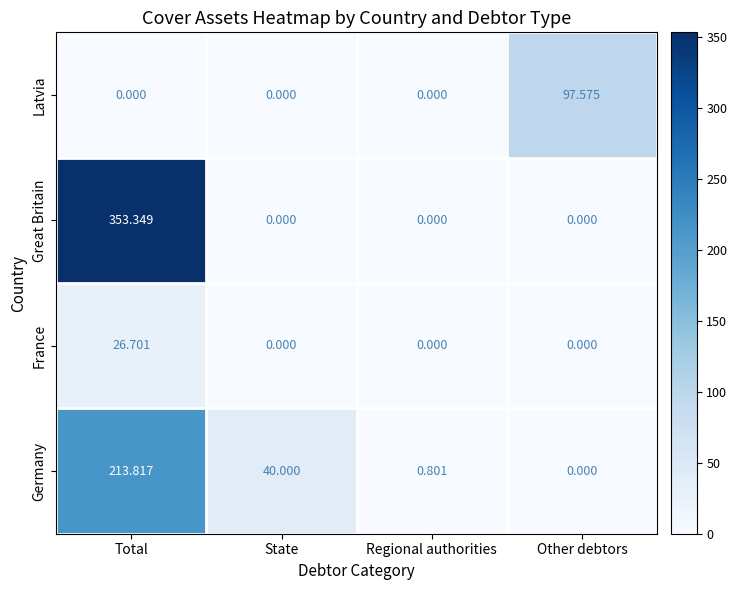

Is the value of Great Britain at Other debtors greater than the value of France at Total?

No